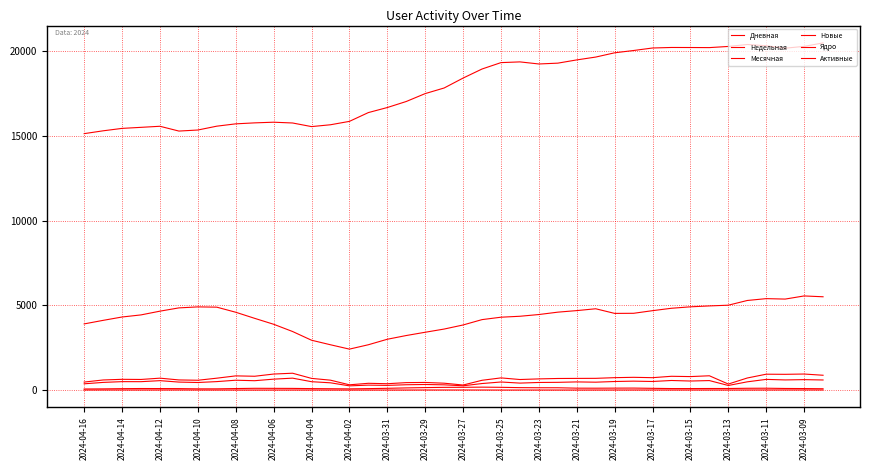

True or false: Ядро and Недельная intersect in this chart.

False